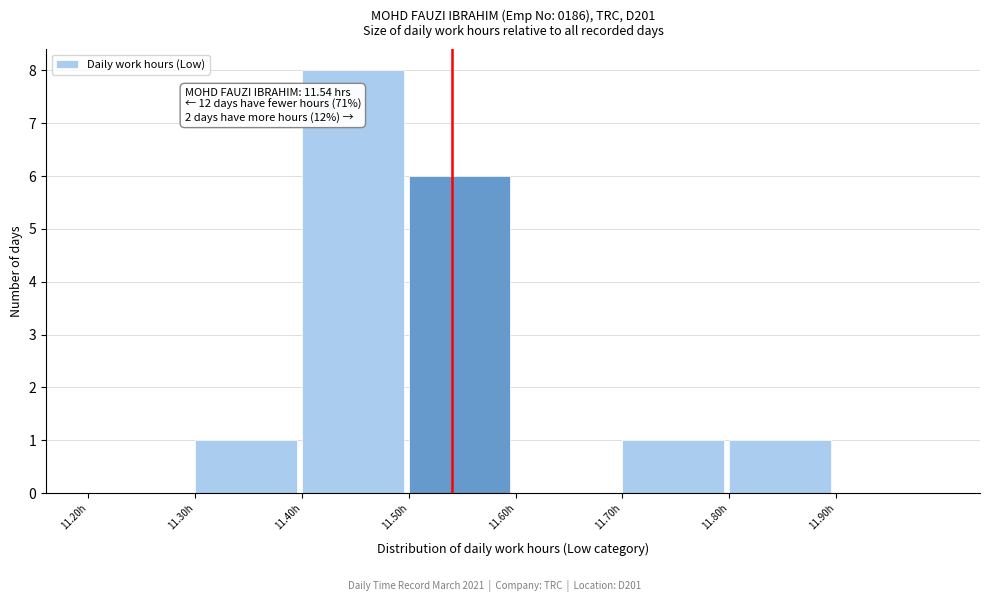

Which range on the x-axis has the tallest bar?

11.4 to 11.5